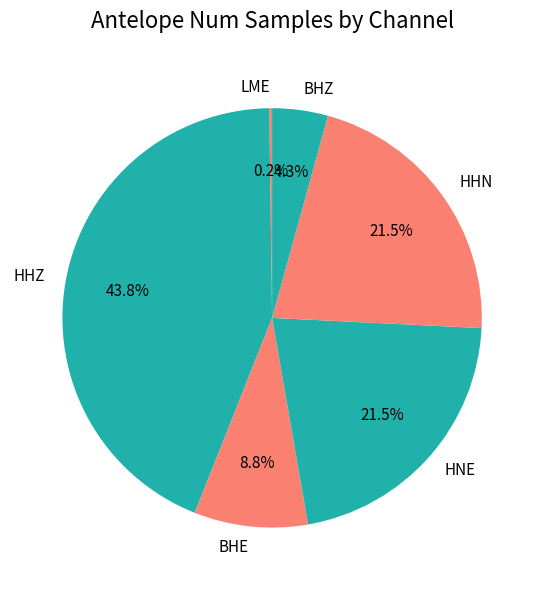

Is it true that BHE is 9% of the pie?

True